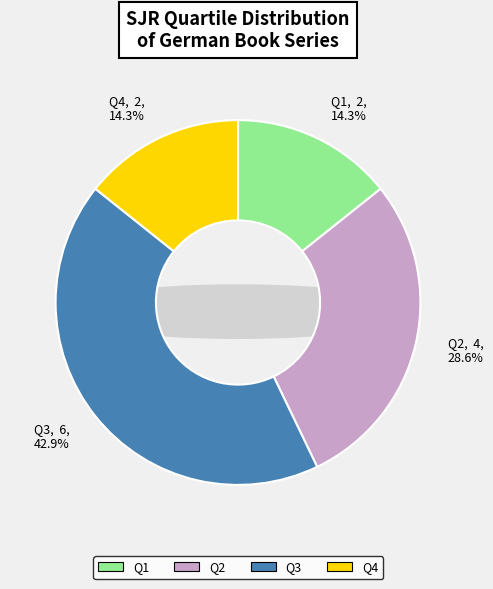

Does Q1 account for over 50% of the chart?

No